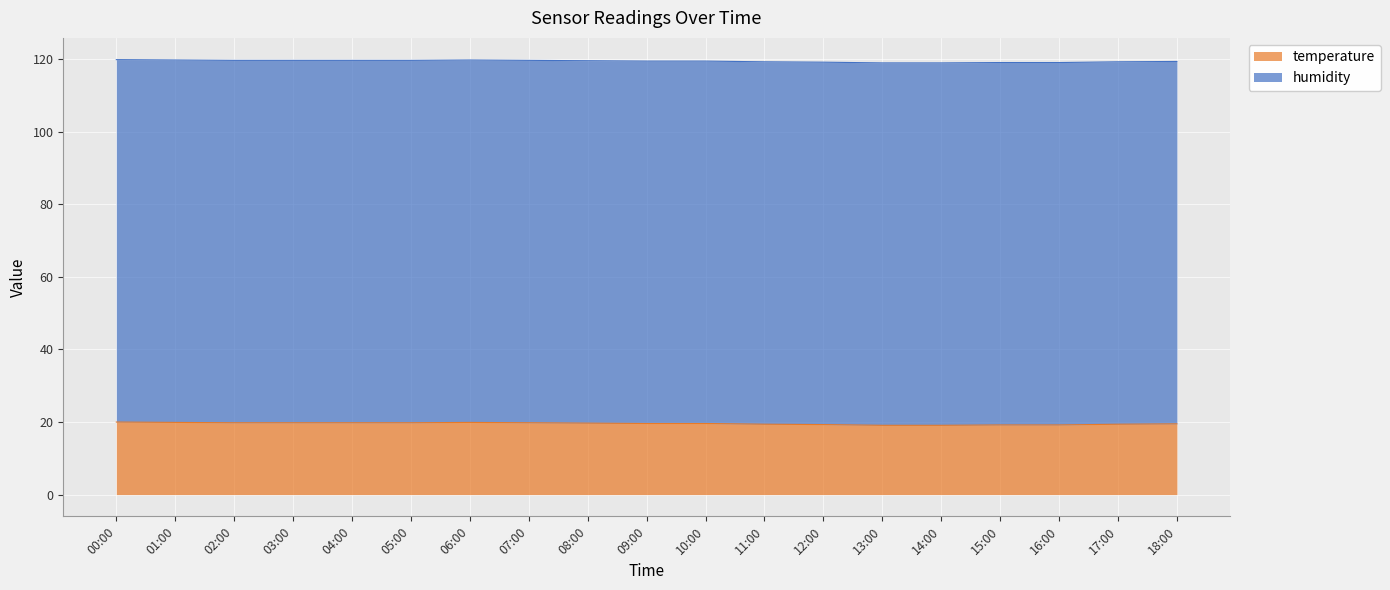

At which category does the chart reach its peak across all series?

00:00